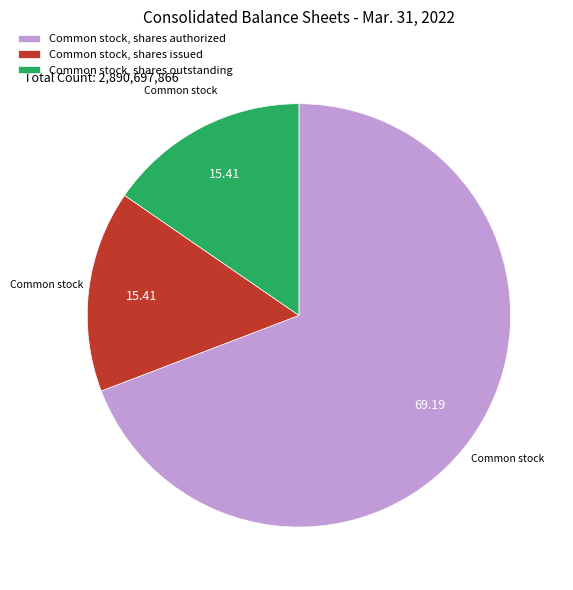

What is the largest slice in the pie chart?

Common stock, shares authorized